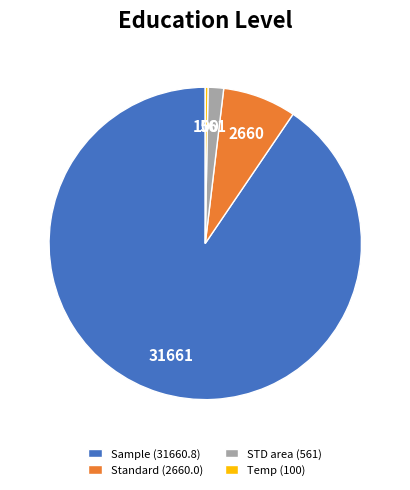

Combined, do Temp (100) and STD area (561) account for over 50%?

No